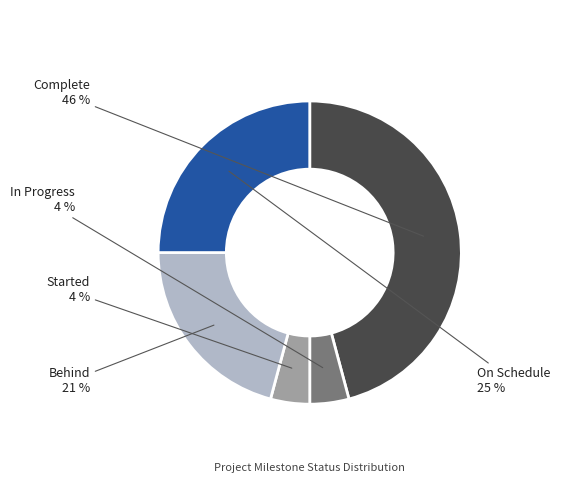

To the nearest percent, what is the difference between the Complete and Started slice percentages?

42%